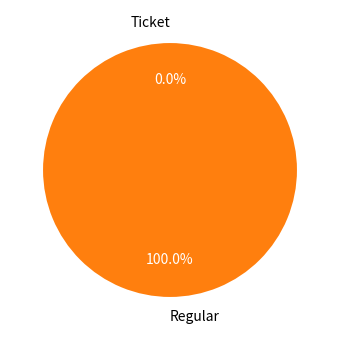

Does Regular account for over 50% of the chart?

Yes